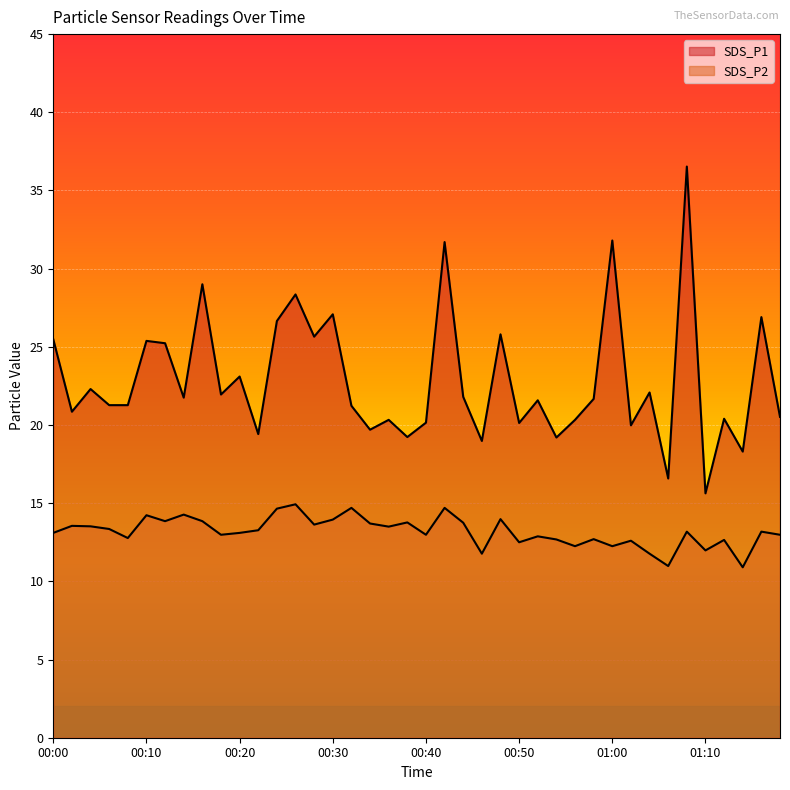

True or false: SDS_P2 and SDS_P1 cross at least once.

False